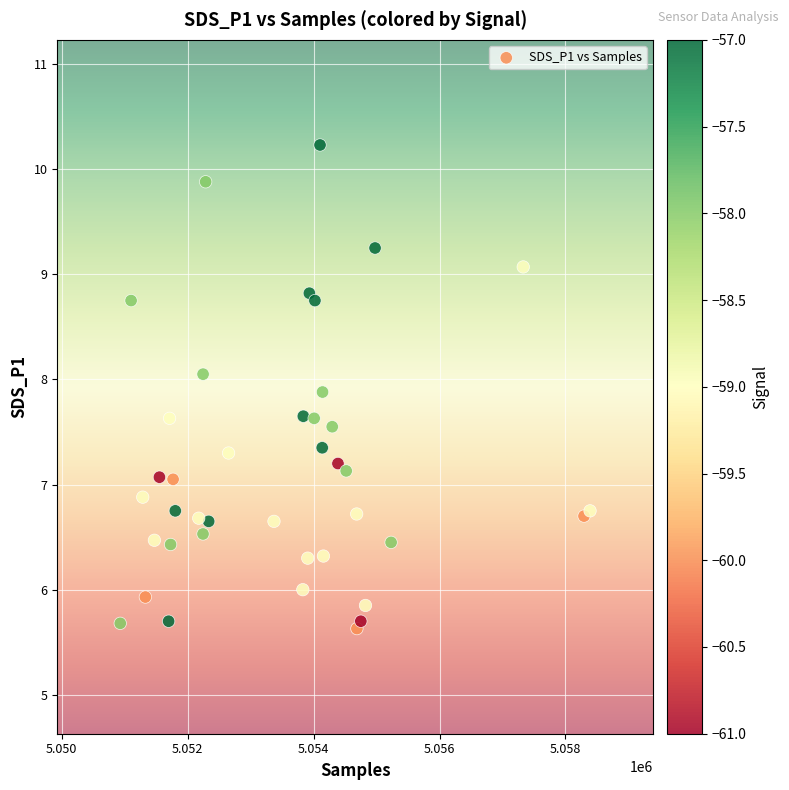

What is the range of X values (max minus min)?

7460.0